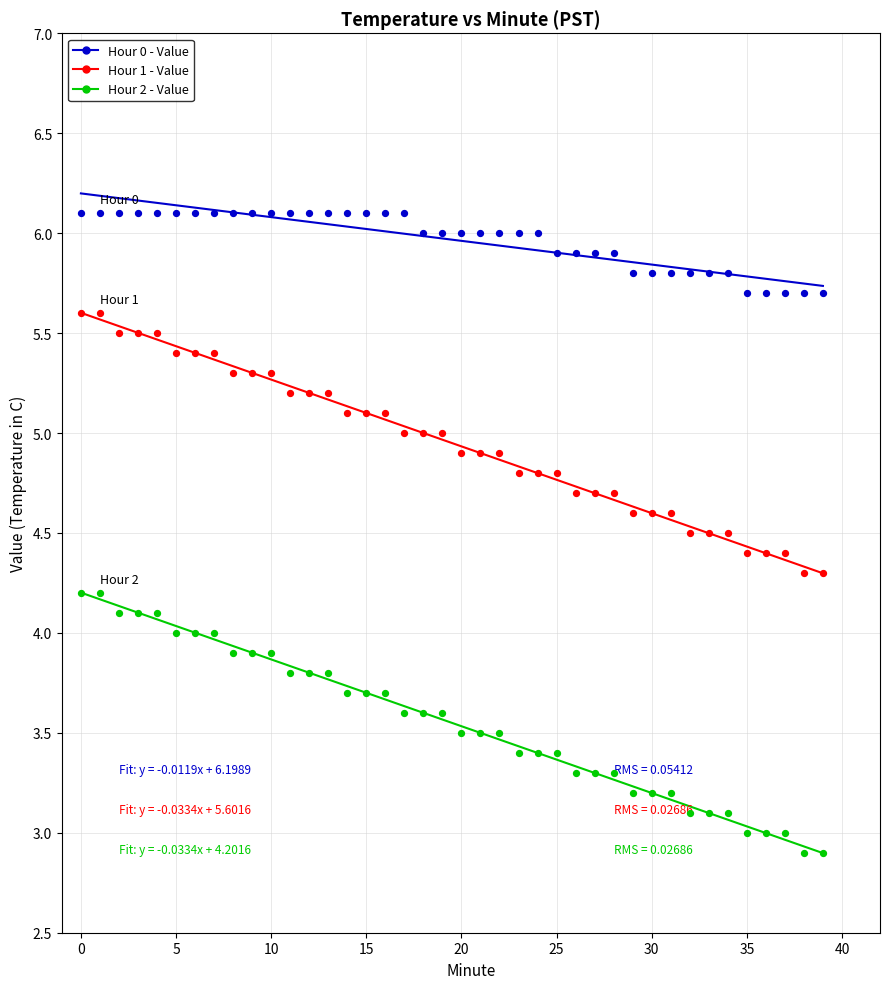

What are all the series names shown in the legend?

Hour 0 - Value, Hour 1 - Value, Hour 2 - Value